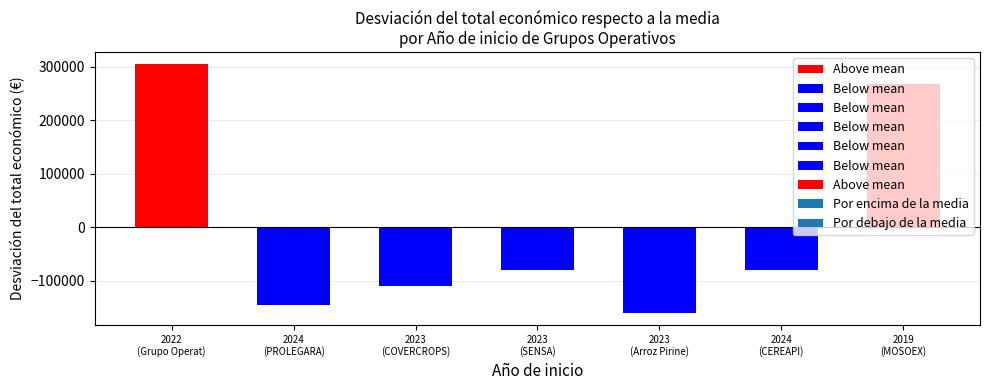

The value at 2023 is 111161. True or false?

False